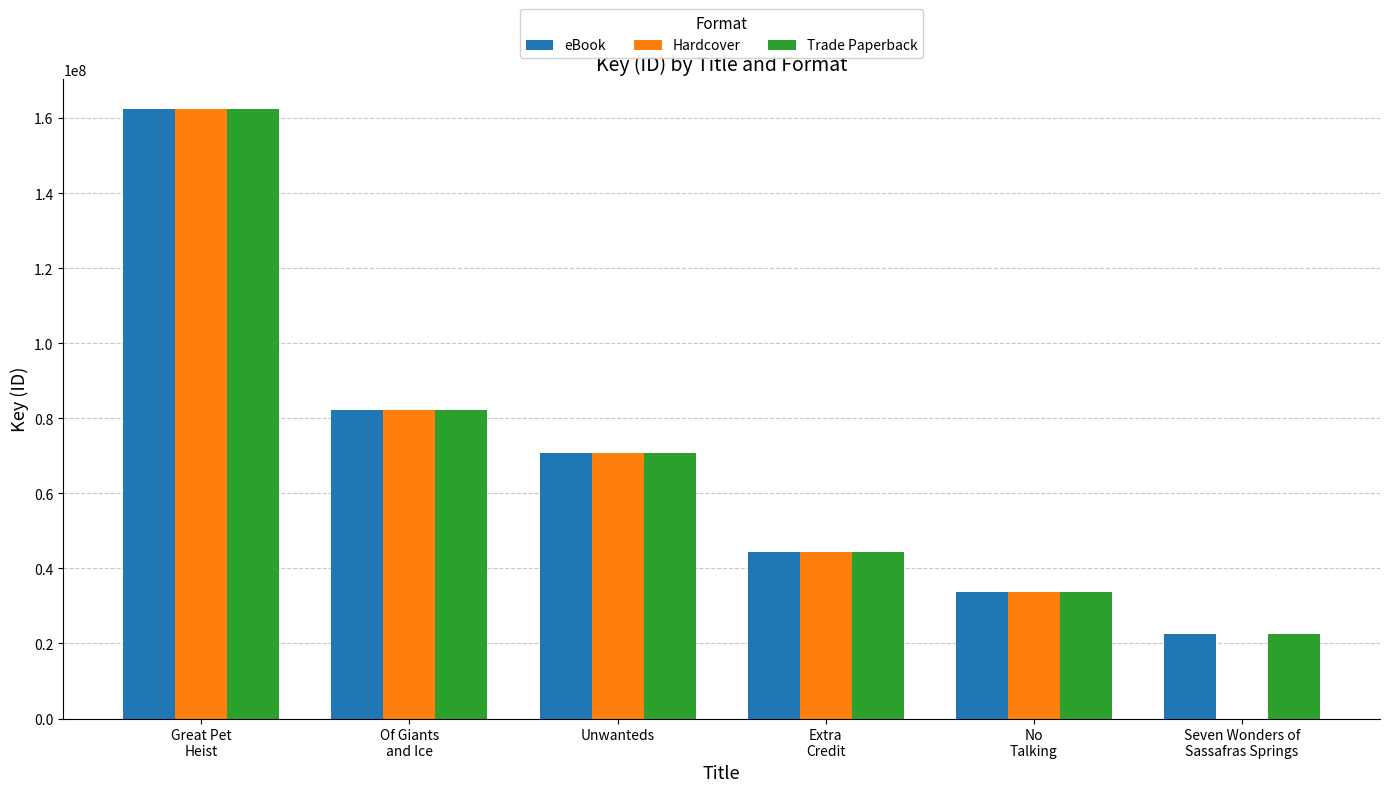

Are the bars grouped side by side (vs. stacked)?

Yes